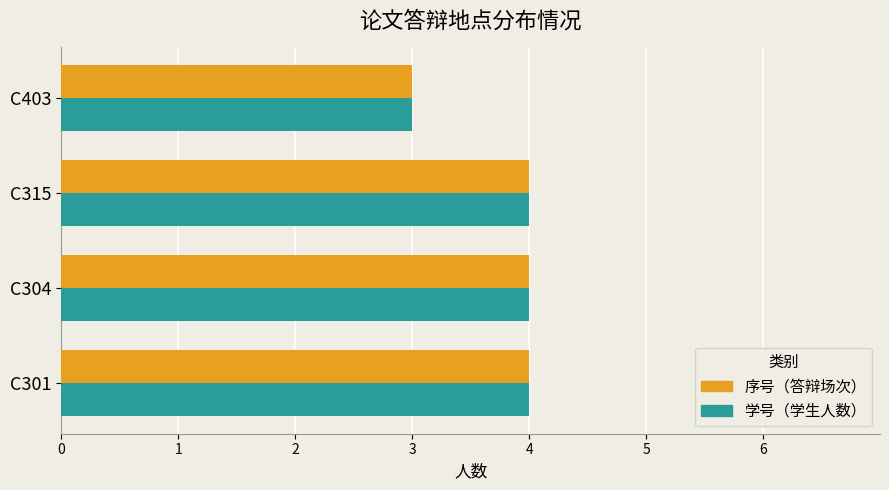

True or false: 学号（学生人数） has a value of 4 at C315.

True